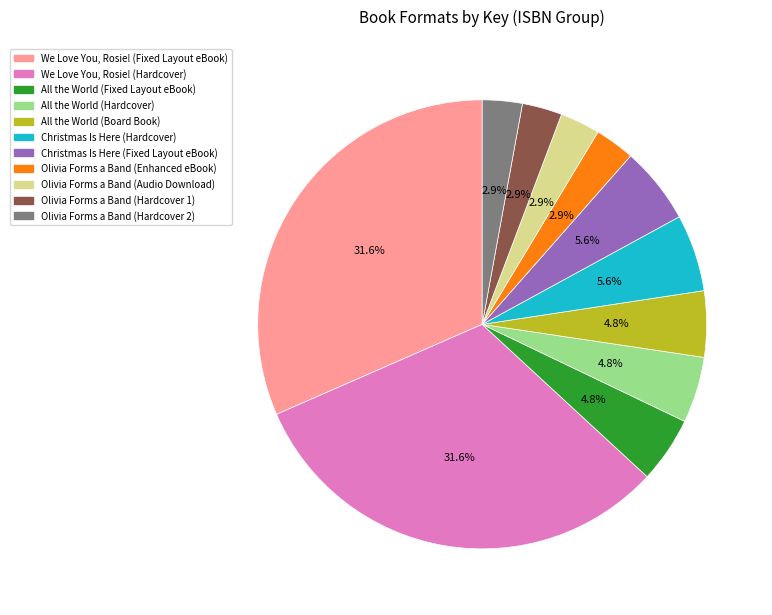

What is the ratio of the value at Olivia Forms a Band (Audio Download) to the value at All the World (Hardcover)?

0.6